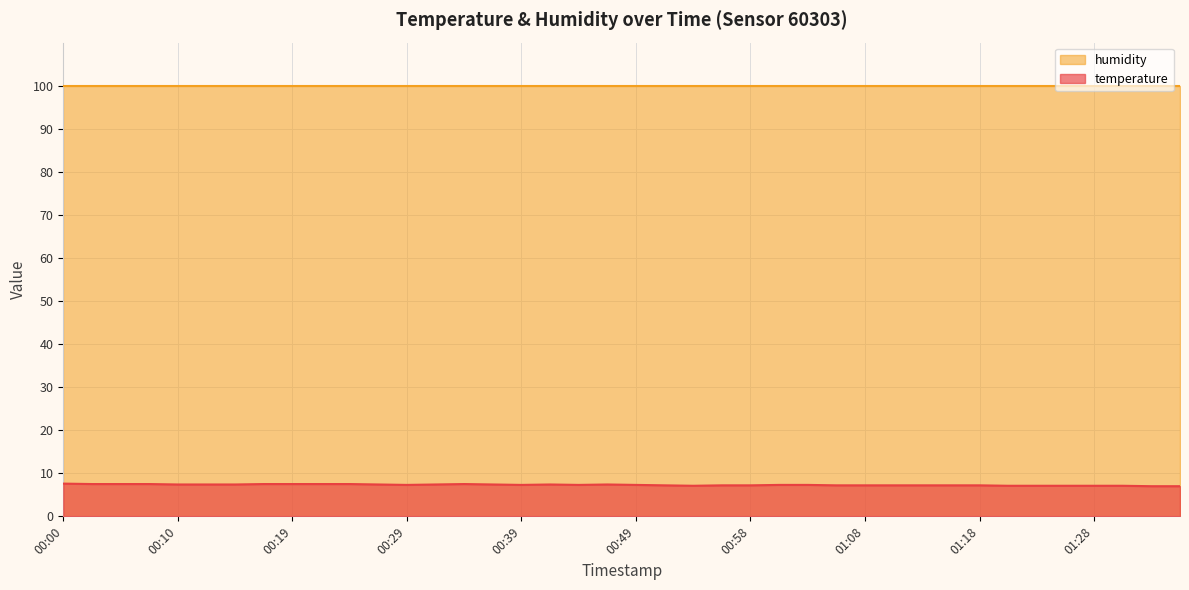

What is the smallest value displayed?

7.0